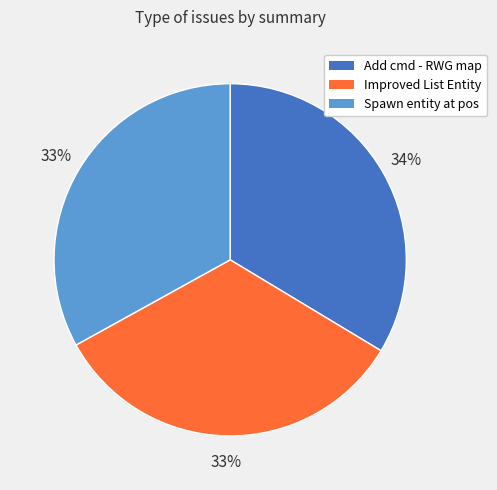

To the nearest percent, what is the average slice percentage?

33%